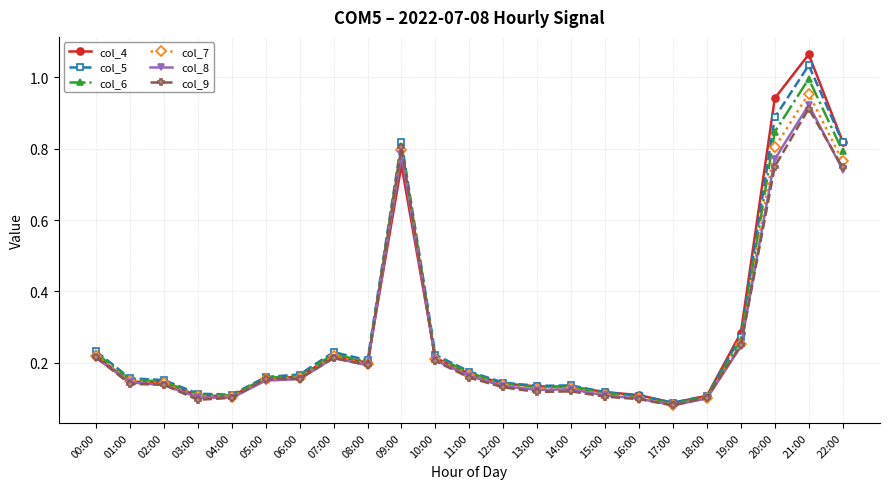

Is the value of col_5 at 19:00 greater than the value of col_9 at 18:00?

Yes